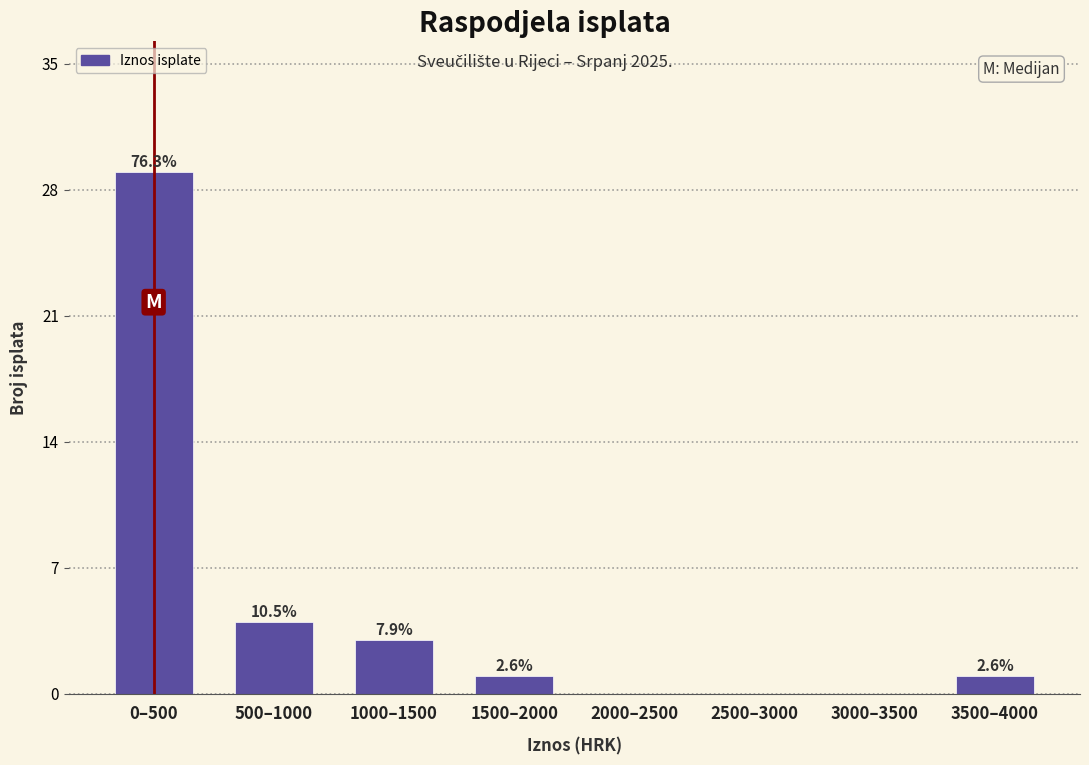

Are the bars horizontal?

No